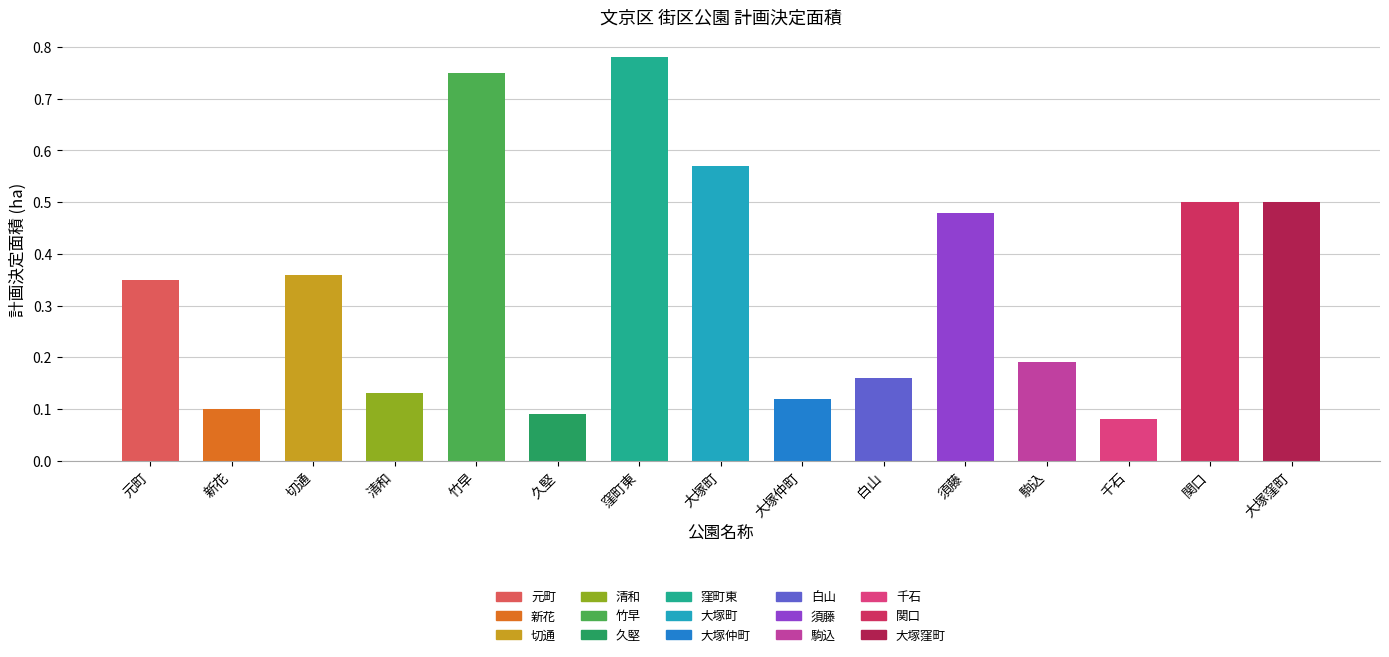

What is the change in value from 須藤 to 駒込?

-0.3